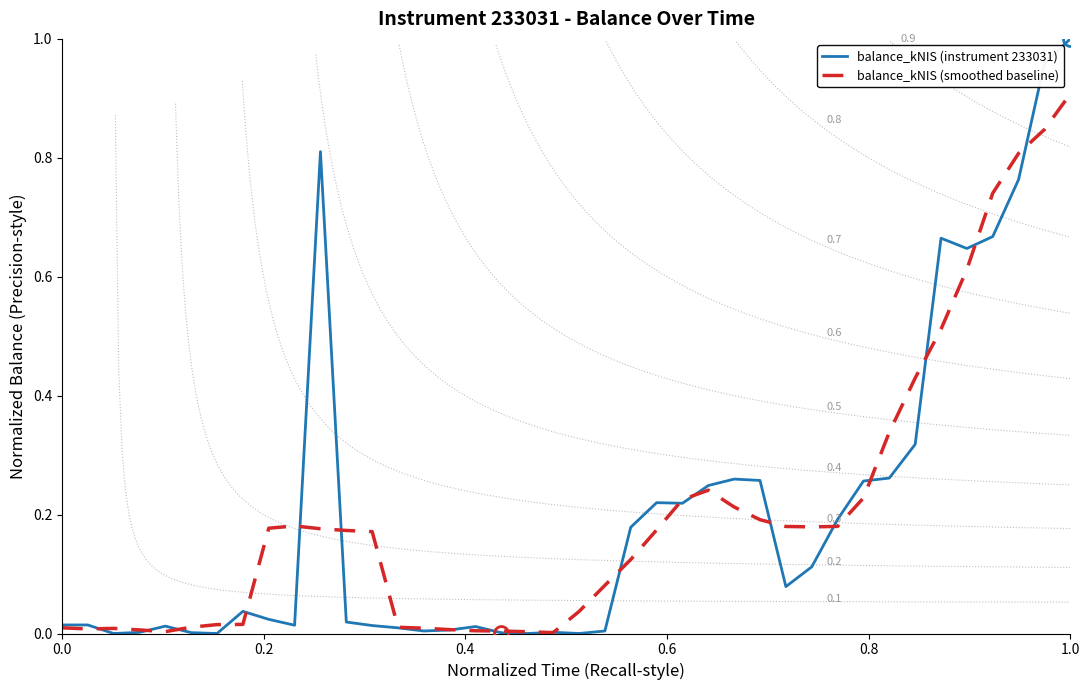

Is this an area chart (filled region under the line)?

No